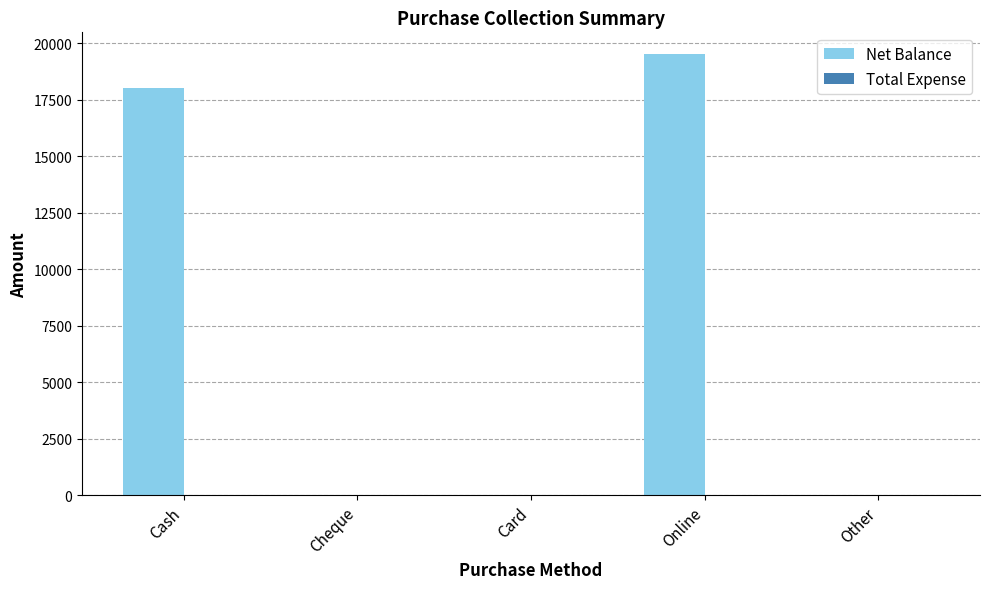

Is it true that the value at Cash is 18000?

True